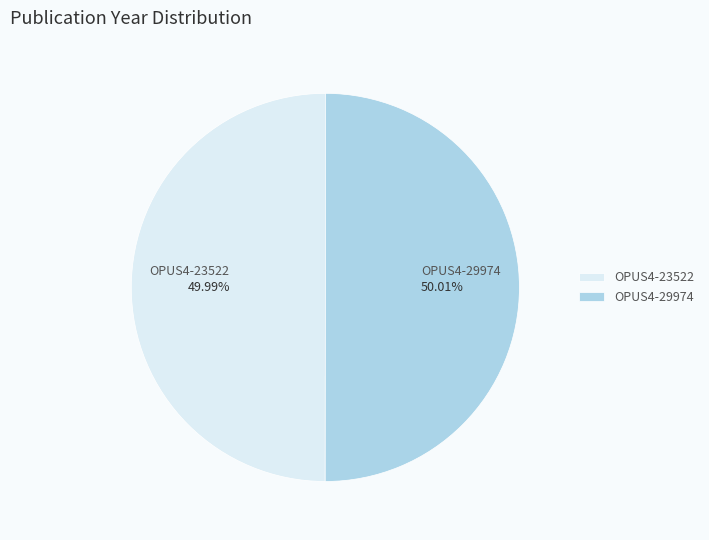

Approximately how many times larger is the value at OPUS4-29974 compared to OPUS4-23522?

1.0